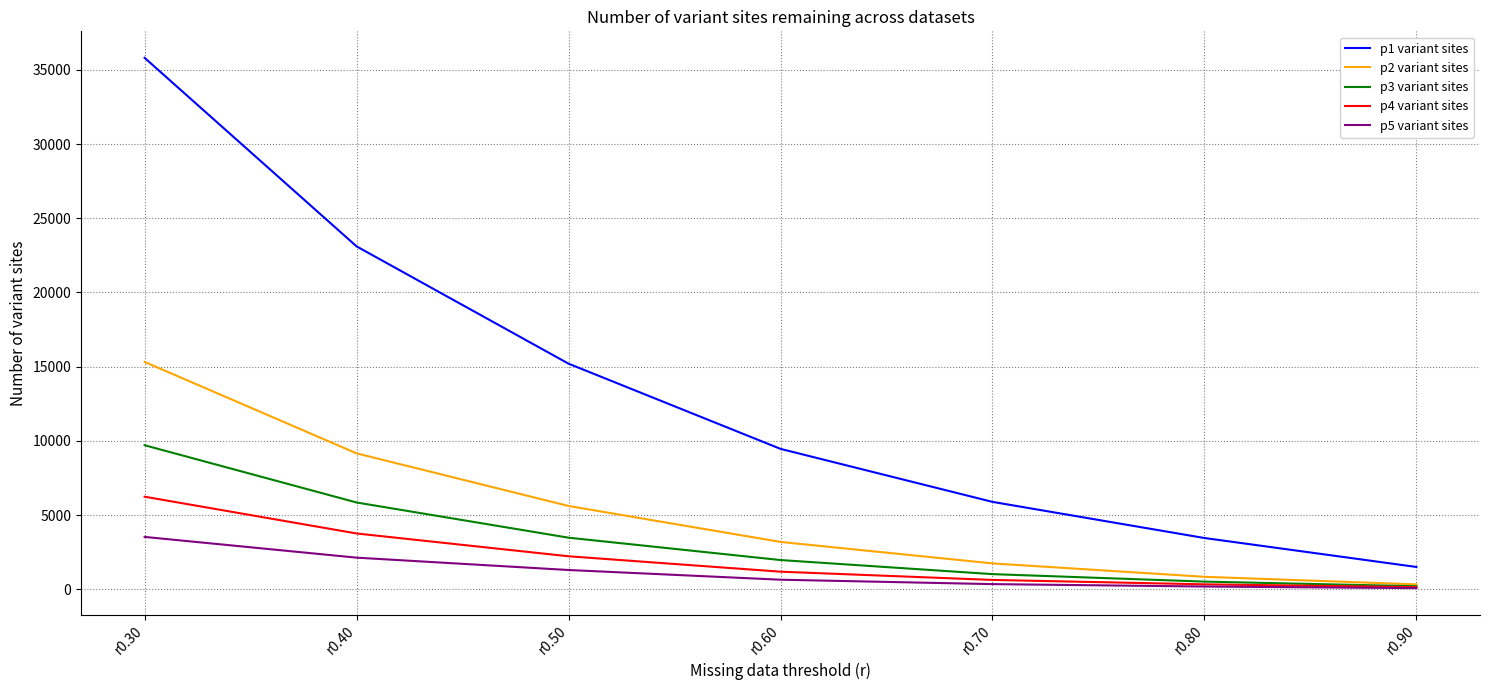

Does the chart display data point markers on the line(s)?

No